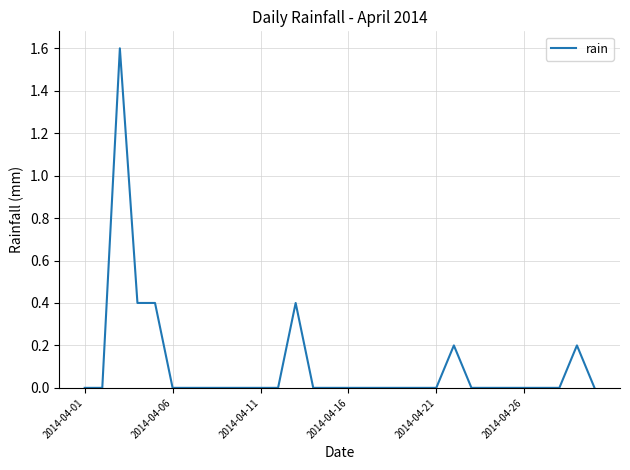

True or false: the data has more than 2 interior local peaks.

True